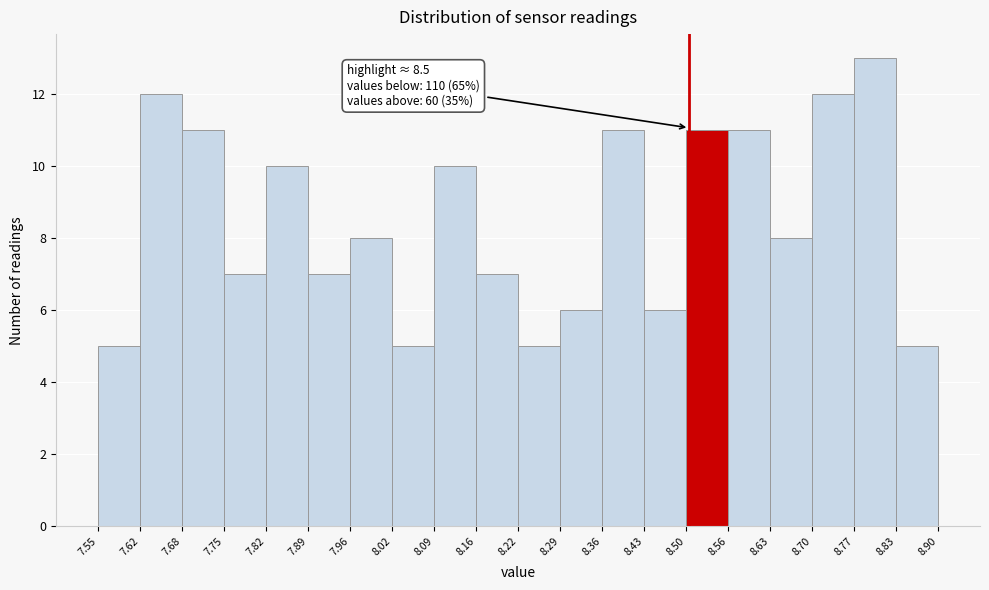

Over which range of the x-axis is the bar tallest?

8.77 to 8.83